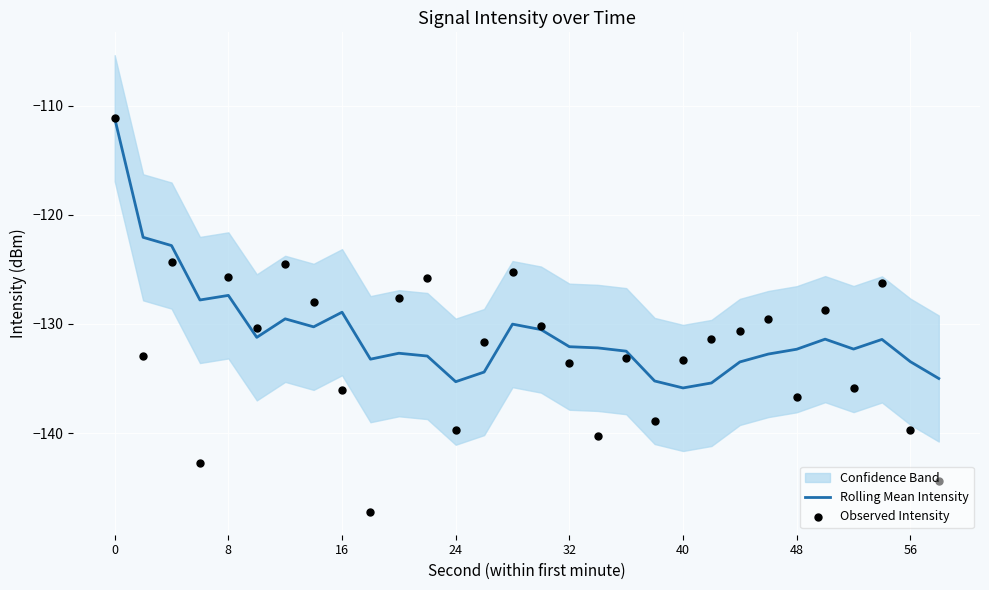

The value of Rolling Mean Intensity at 48 is -132.3. True or false?

True